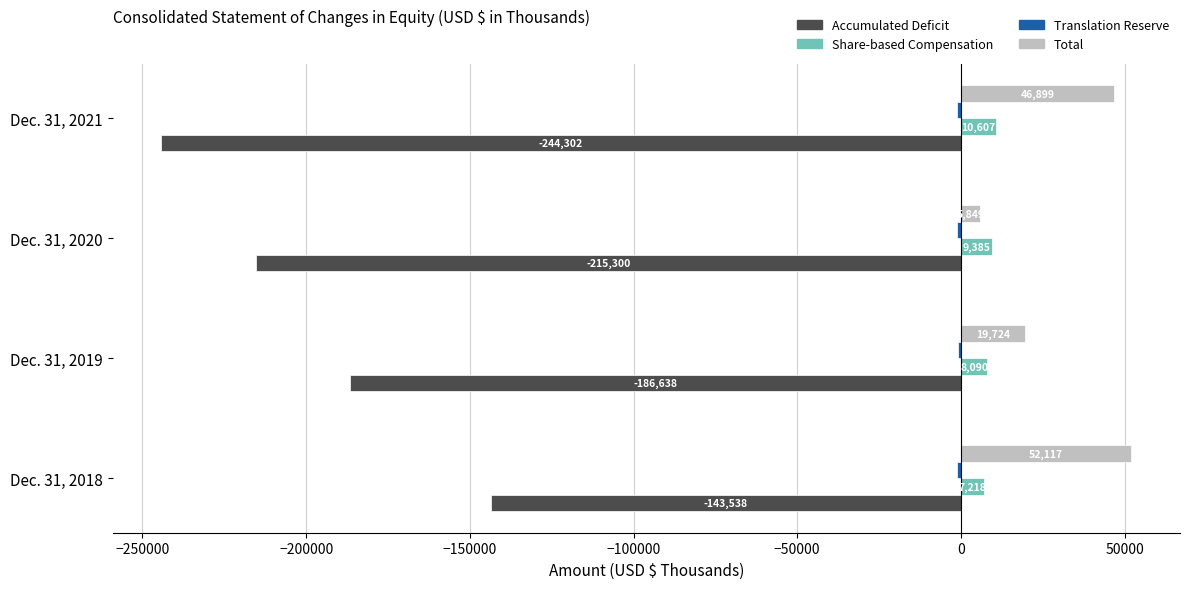

What is the sum of the Total values at Dec. 31, 2019 and Dec. 31, 2018?

71841